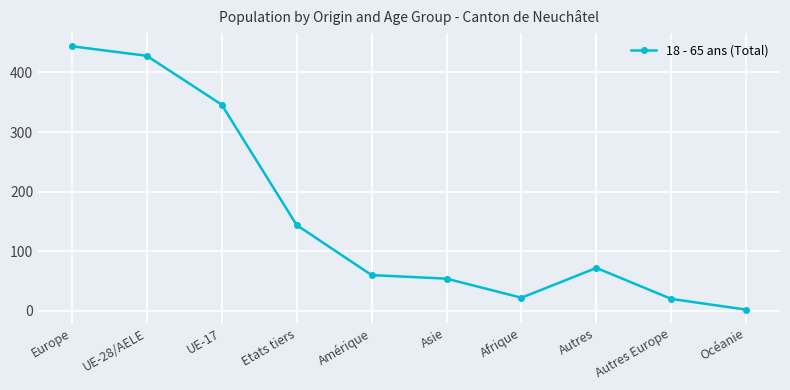

Between UE-28/AELE and Autres Europe, which is larger?

UE-28/AELE